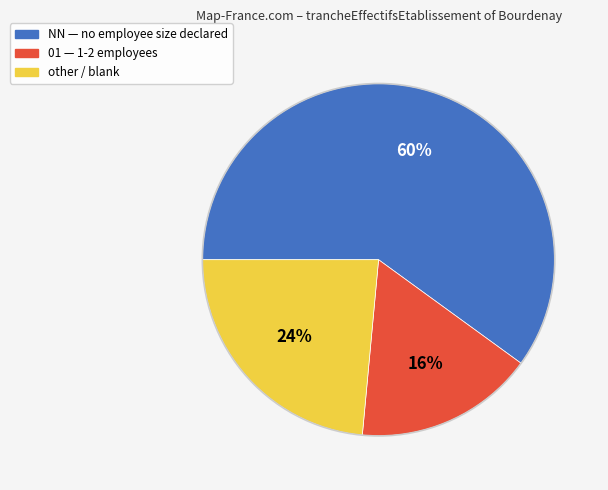

To the nearest percent, what is the average slice percentage?

33%